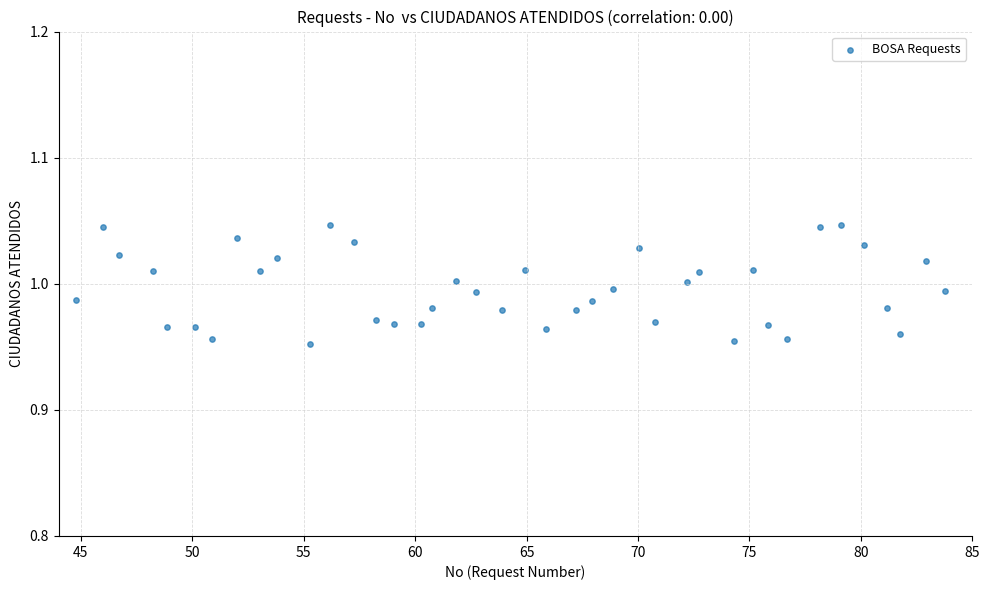

What is the range of X values (max minus min)?

39.0